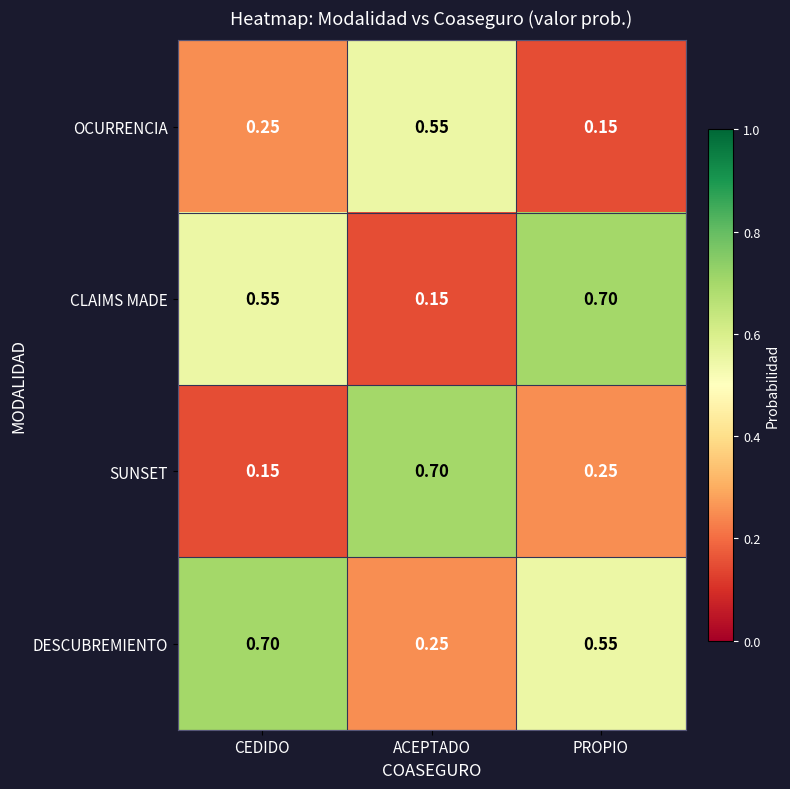

Which series has the largest total across all categories?

DESCUBREMIENTO